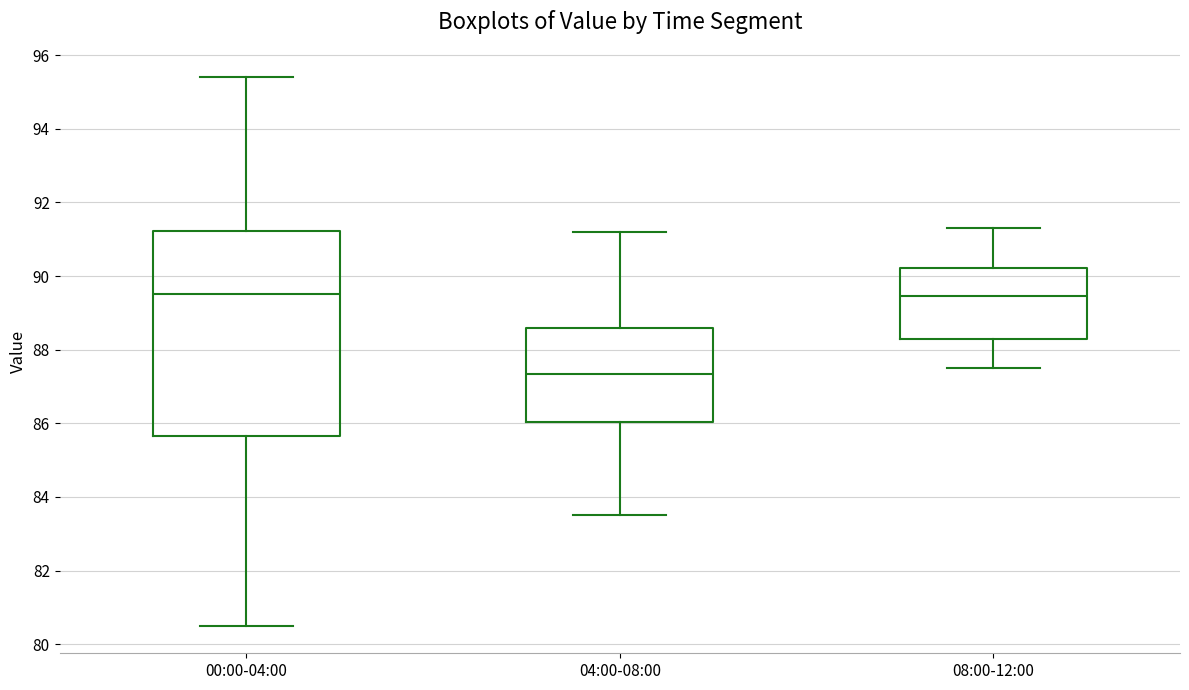

Reading left to right, read every box against the y-axis: the position of its median line, the range the box covers, and the ends of its whiskers. The values are not printed on the chart, so give them approximately, as read against the axis.

00:00-04:00: median 89.6, box 85.6 to 91.2, whiskers 80.6 to 95.4
04:00-08:00: median 87.4, box 86.0 to 88.6, whiskers 83.6 to 91.2
08:00-12:00: median 89.4, box 88.4 to 90.2, whiskers 87.6 to 91.4